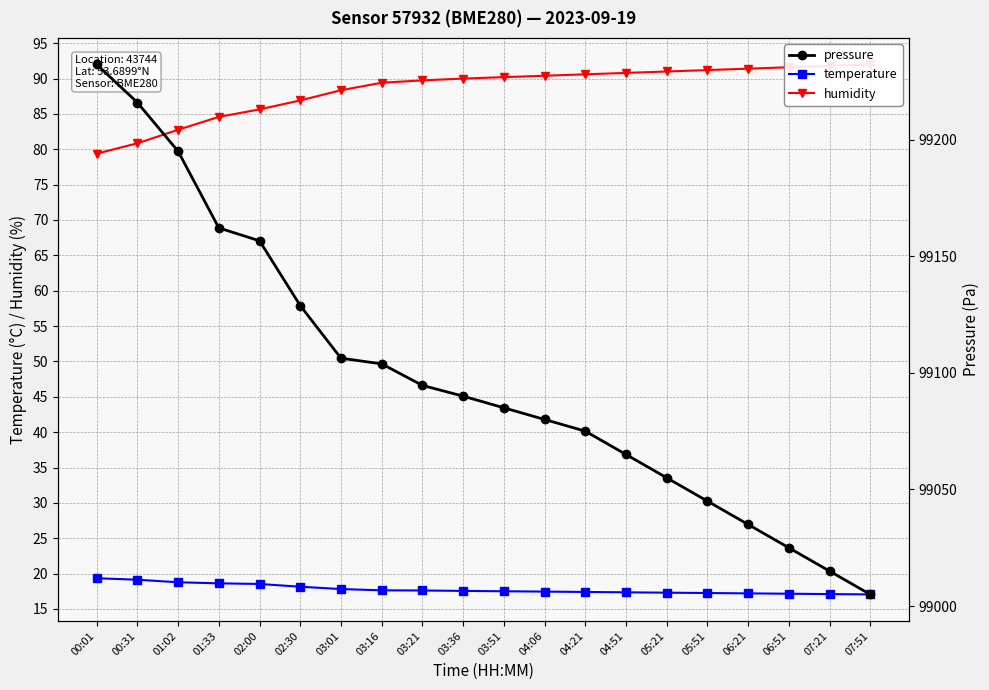

Is the value of temperature at 03:51 greater than the value of pressure at 04:21?

No